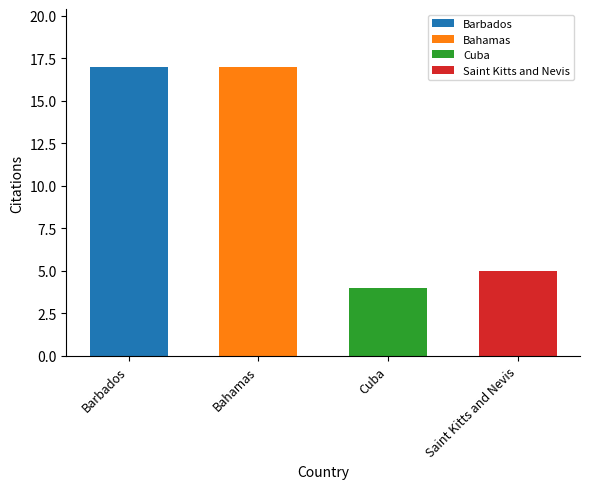

Reading left to right, list all the values displayed in this chart.

Barbados=17	Bahamas=17	Cuba=4	Saint Kitts and Nevis=5